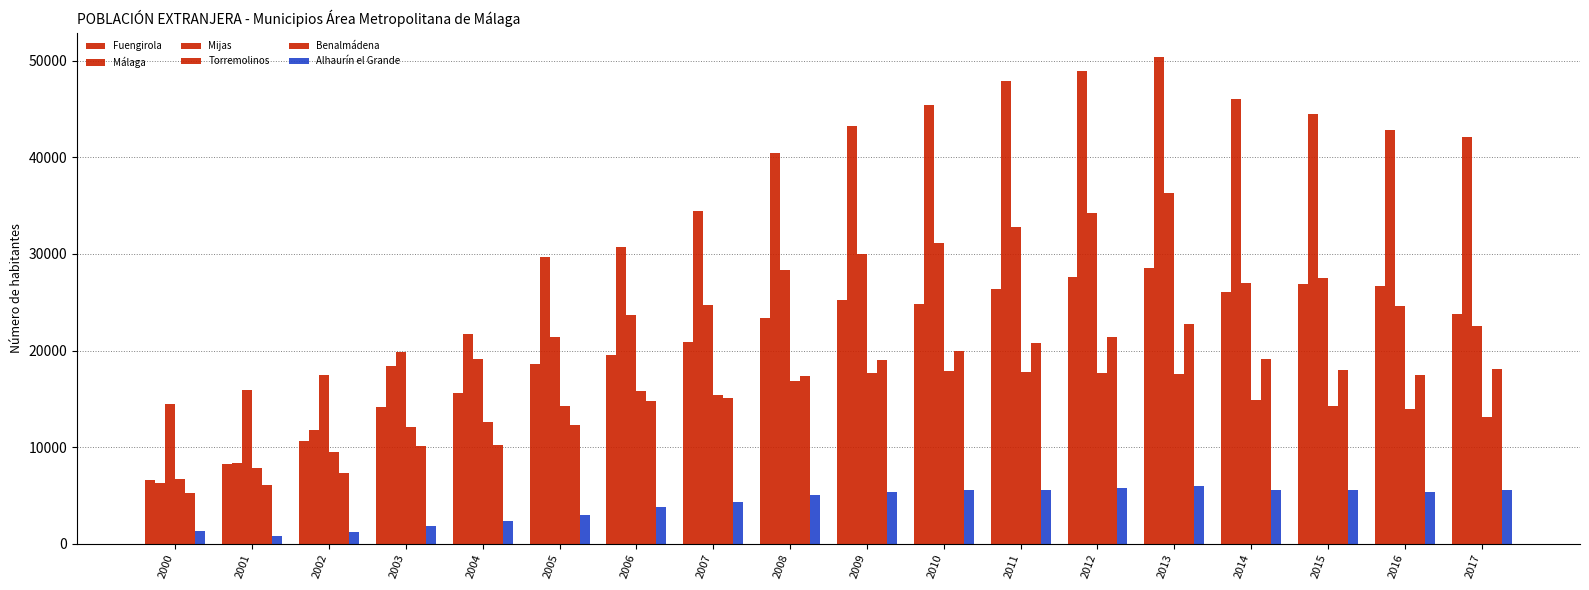

What is the difference between the highest and lowest values at 2002?

16316